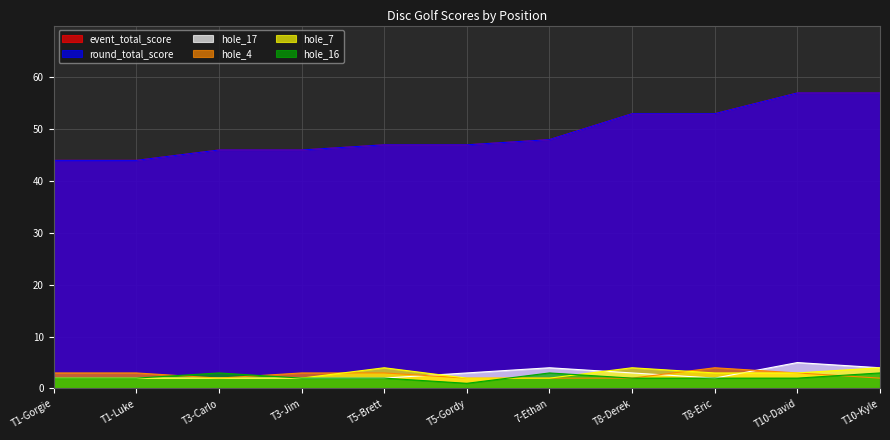

What are all the series names shown in the legend?

event_total_score, round_total_score, hole_17, hole_4, hole_7, hole_16